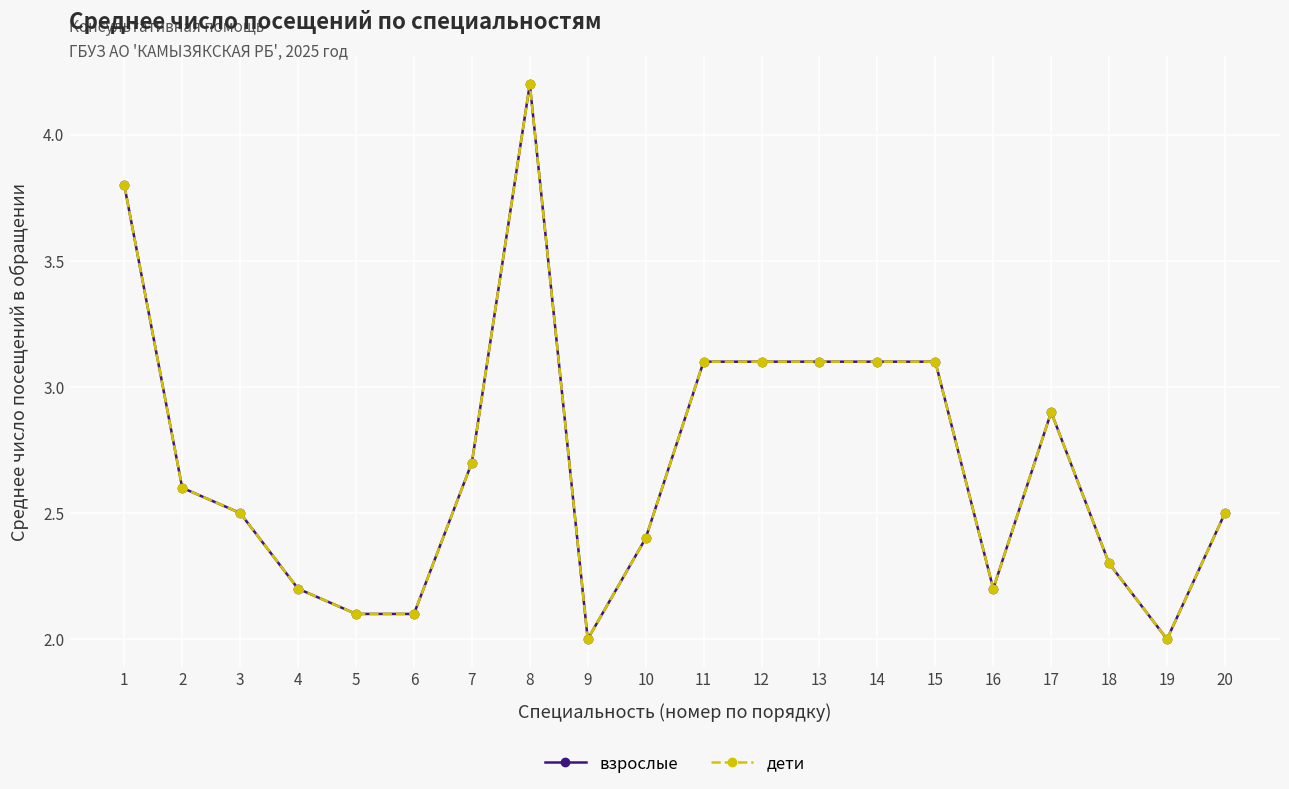

Reading left to right, what are all the values shown in this chart?

взрослые: 3.8	2.6	2.5	2.2	2.1	2.1	2.7	4.2	2.0	2.4	3.1	3.1	3.1	3.1	3.1	2.2	2.9	2.3	2.0	2.5
дети: 3.8	2.6	2.5	2.2	2.1	2.1	2.7	4.2	2.0	2.4	3.1	3.1	3.1	3.1	3.1	2.2	2.9	2.3	2.0	2.5